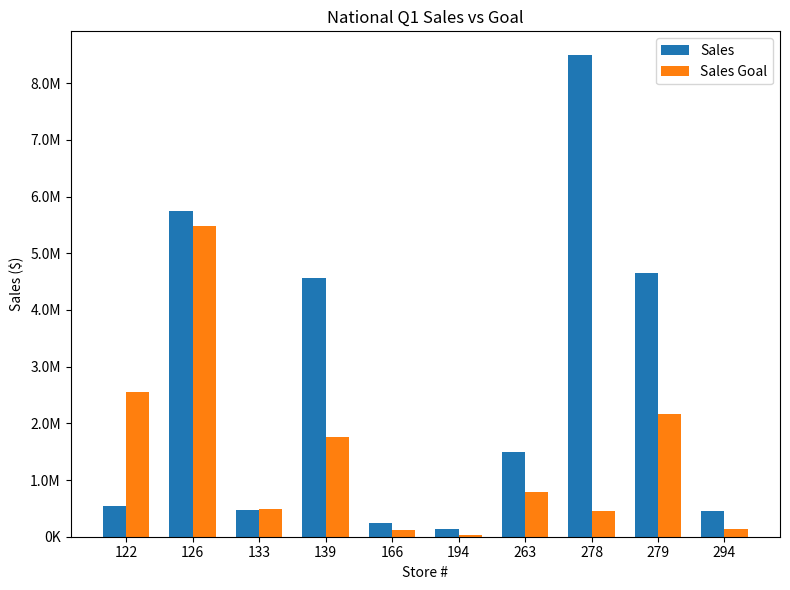

What is the difference between the maximum and minimum values in the Sales Goal series?

5453278